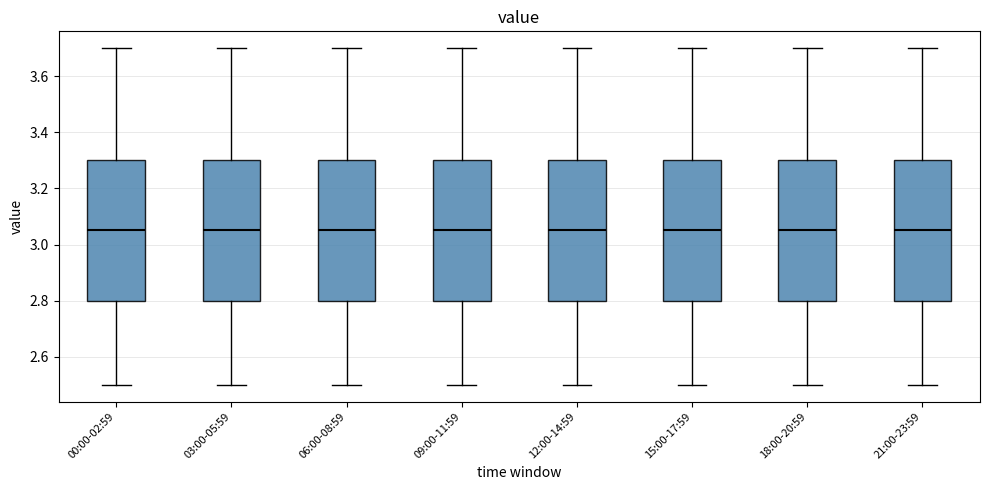

Reading left to right, transcribe this box plot: for each box, give where its median line is, the range the box spans, and where its two whiskers end, as read against the y-axis. The values are not printed on the chart, so give them approximately, as read against the axis.

00:00-02:59: median 3.06, box 2.80 to 3.30, whiskers 2.50 to 3.70
03:00-05:59: median 3.06, box 2.80 to 3.30, whiskers 2.50 to 3.70
06:00-08:59: median 3.06, box 2.80 to 3.30, whiskers 2.50 to 3.70
09:00-11:59: median 3.06, box 2.80 to 3.30, whiskers 2.50 to 3.70
12:00-14:59: median 3.06, box 2.80 to 3.30, whiskers 2.50 to 3.70
15:00-17:59: median 3.06, box 2.80 to 3.30, whiskers 2.50 to 3.70
18:00-20:59: median 3.06, box 2.80 to 3.30, whiskers 2.50 to 3.70
21:00-23:59: median 3.06, box 2.80 to 3.30, whiskers 2.50 to 3.70